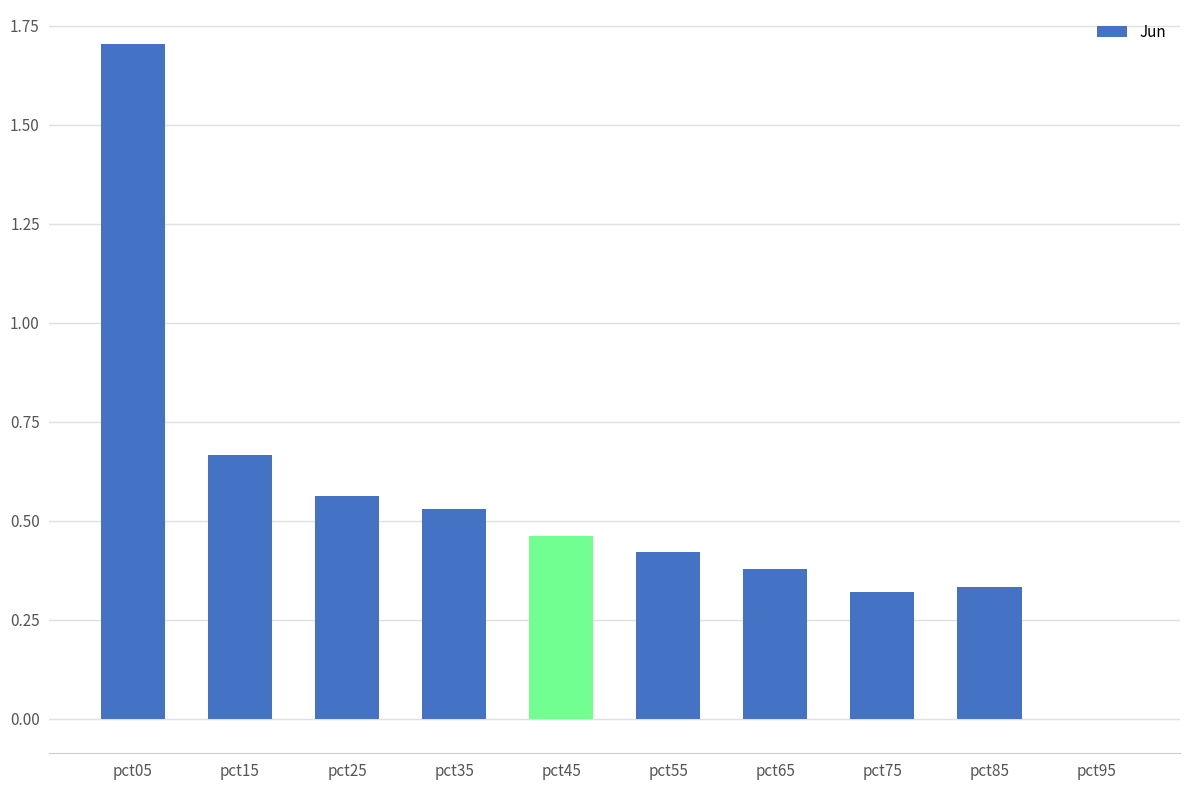

What is the maximum value shown in the chart?

1.7